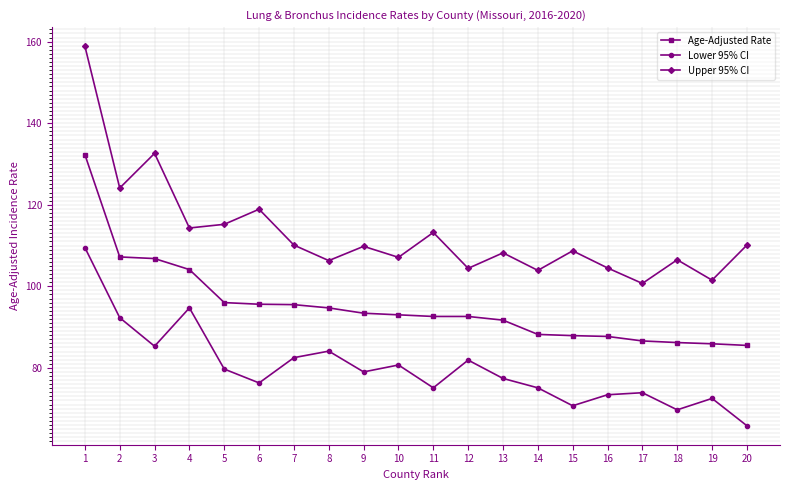

What are all the series names shown in the legend?

Age-Adjusted Rate, Lower 95% CI, Upper 95% CI